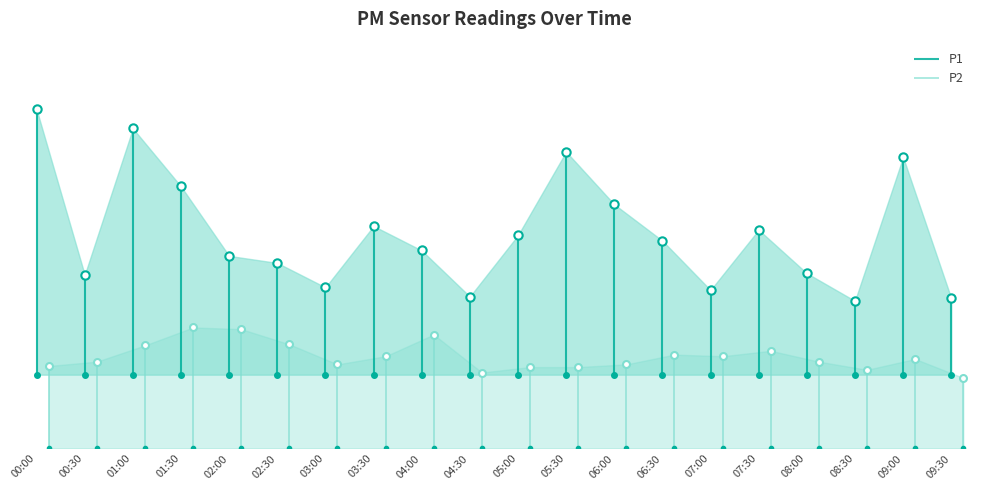

What is the average value of the P2 series?

1.7